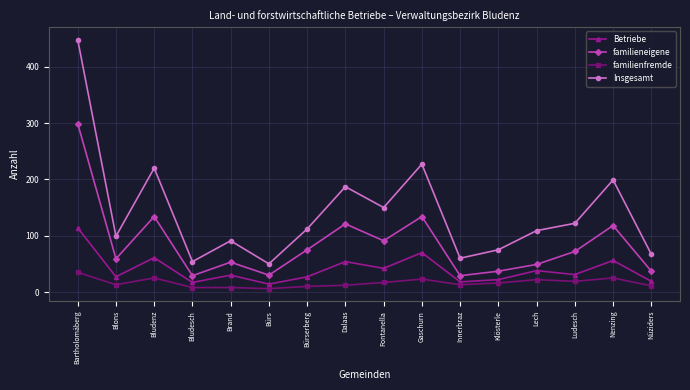

List the series in order of their overall mean, highest first.

Insgesamt, familieneigene, Betriebe, familienfremde